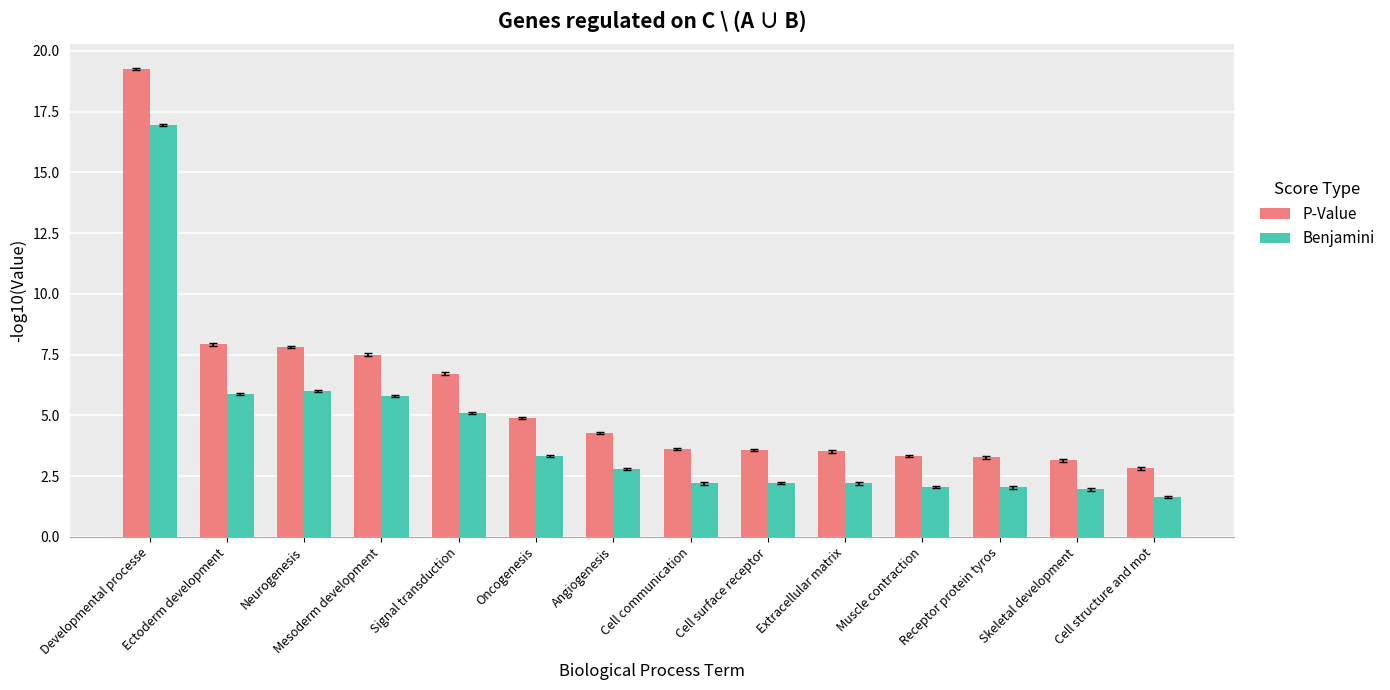

Which series changed the most between Developmental processe and Cell communication?

P-Value